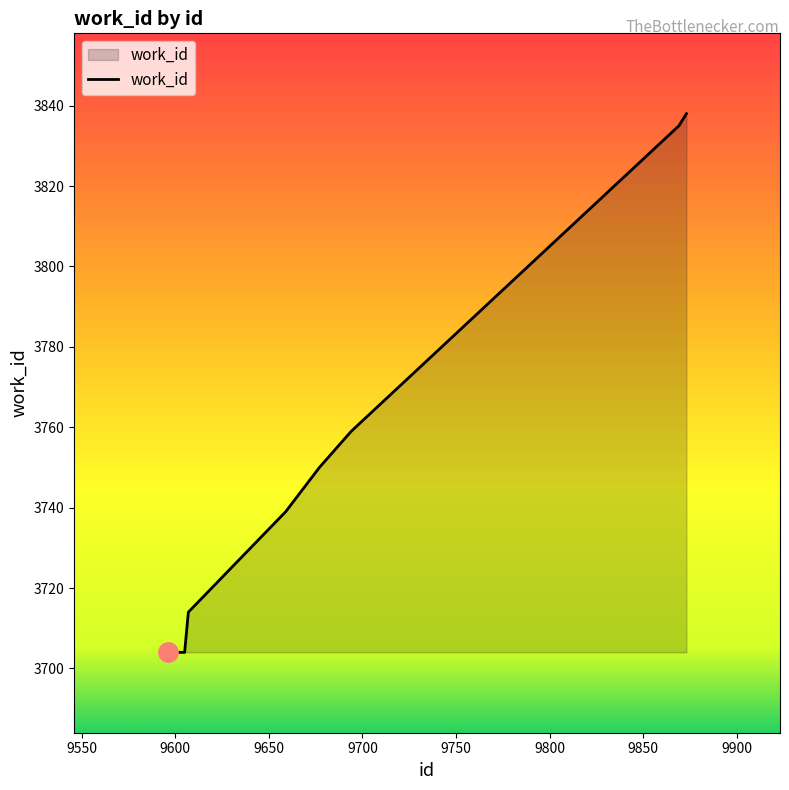

How many series are shown in this chart?

1